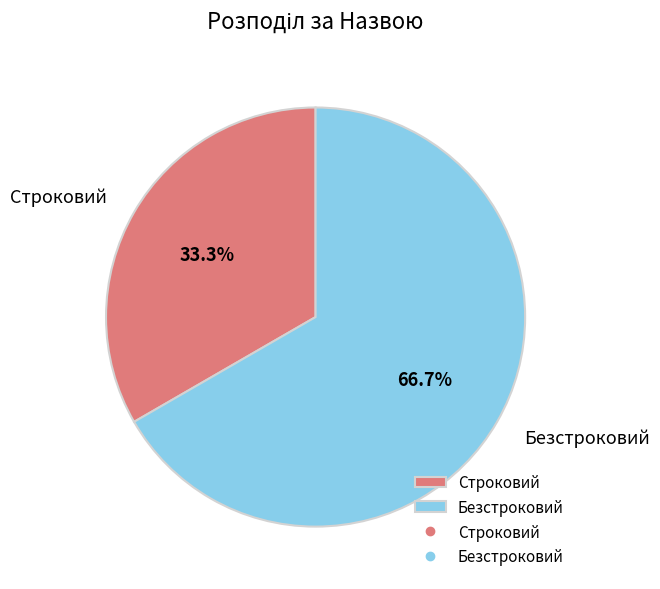

To the nearest percent, what is the difference between the Строковий and Безстроковий slice percentages?

33%